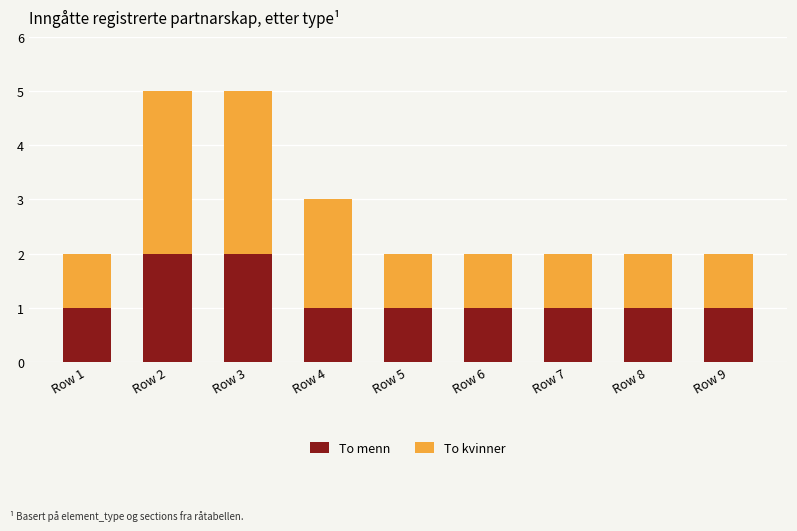

What is the sum of all To menn values?

11